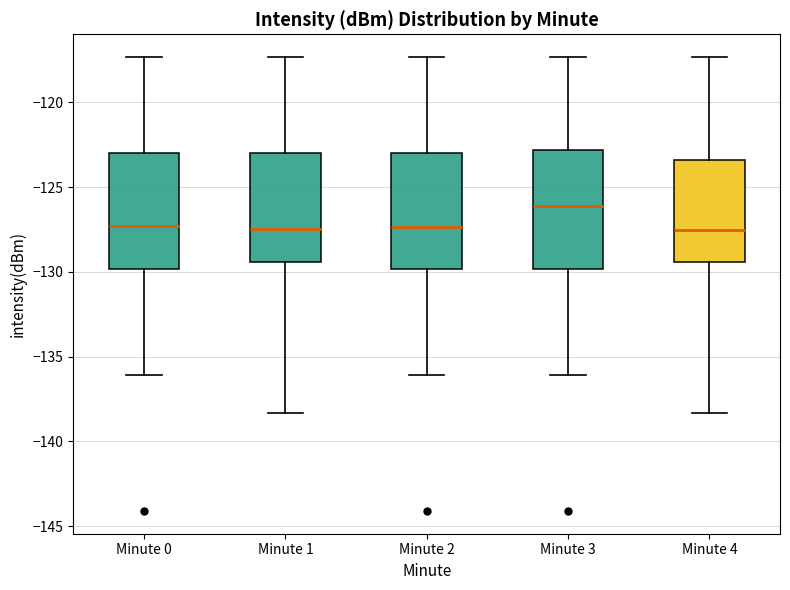

Which box's median line is the highest?

Minute 3